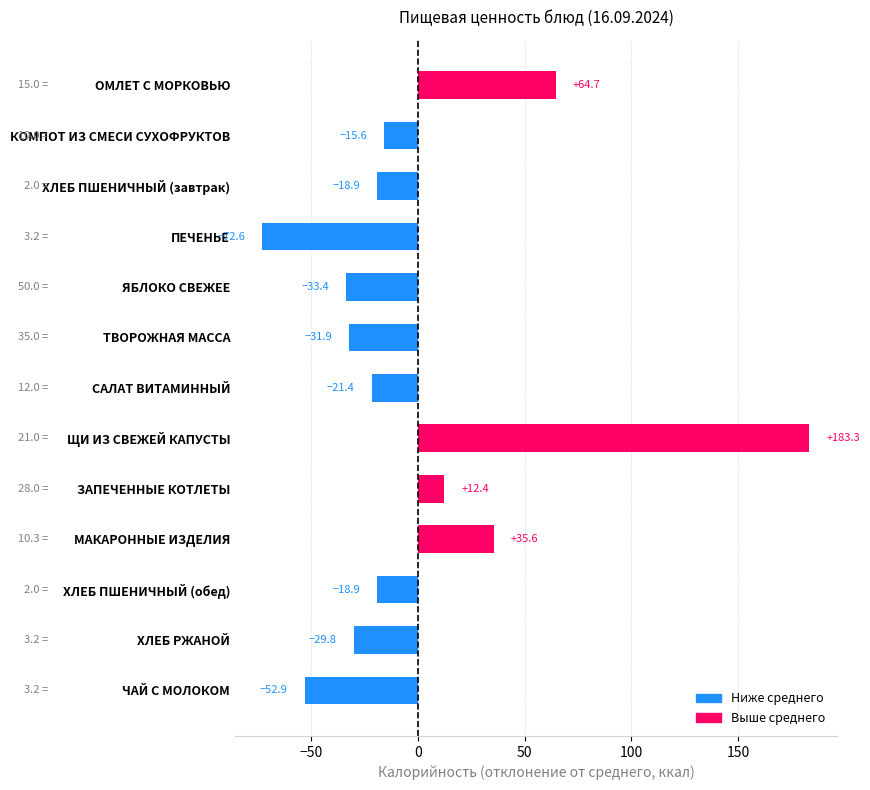

Which category has the highest value across all series?

ЩИ ИЗ СВЕЖЕЙ КАПУСТЫ